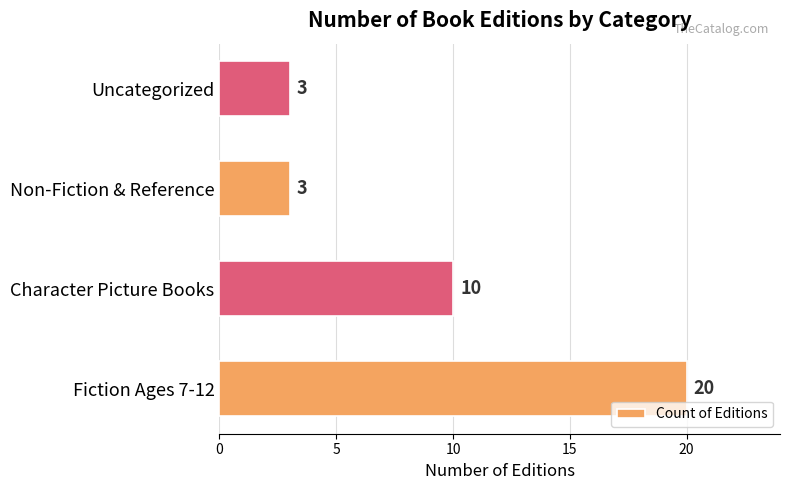

True or false: the data shows 3 at Non-Fiction & Reference.

True